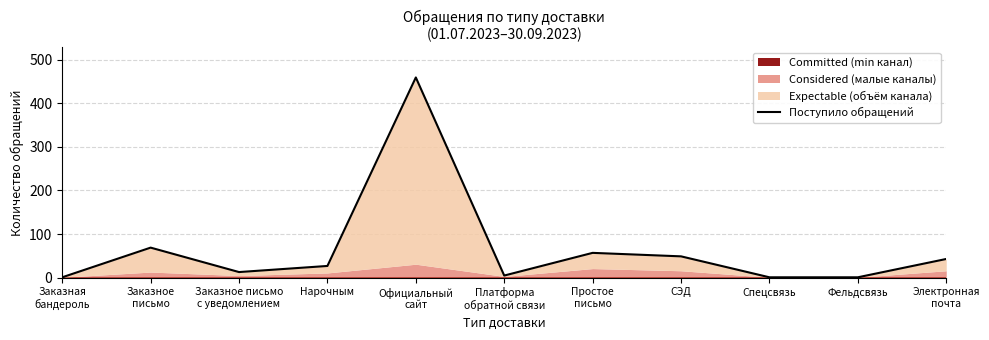

At which category does the data reach its first local peak?

Заказное
письмо